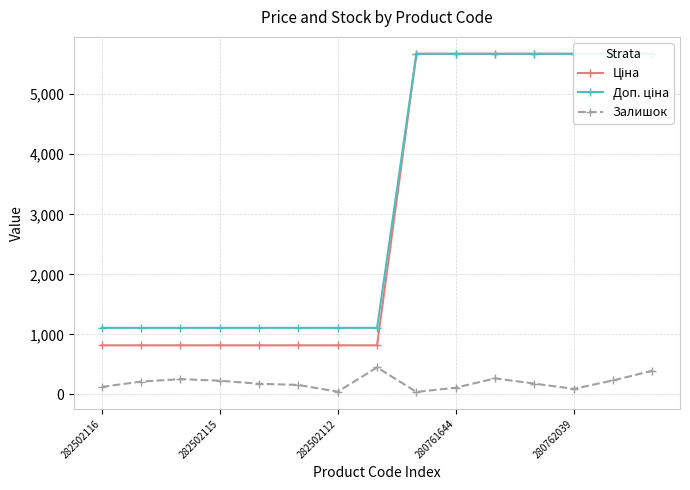

True or false: Залишок has more than 1 interior local peaks.

True